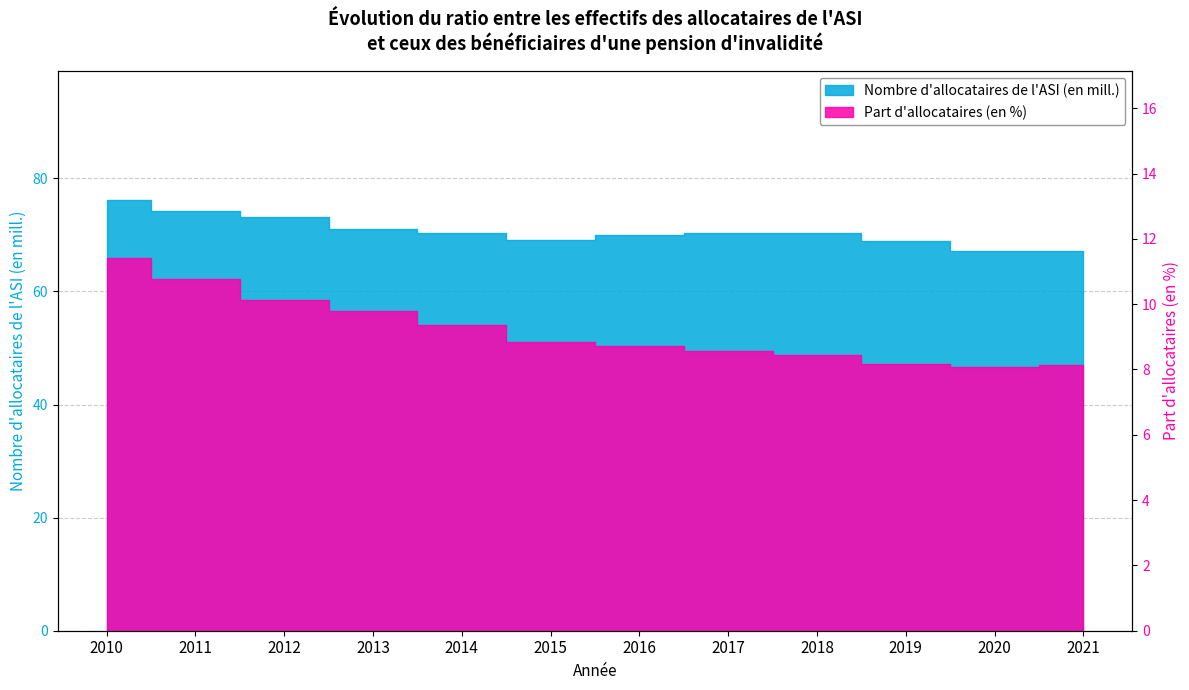

What is the maximum value for Part d'allocataires (en %)?

11.4